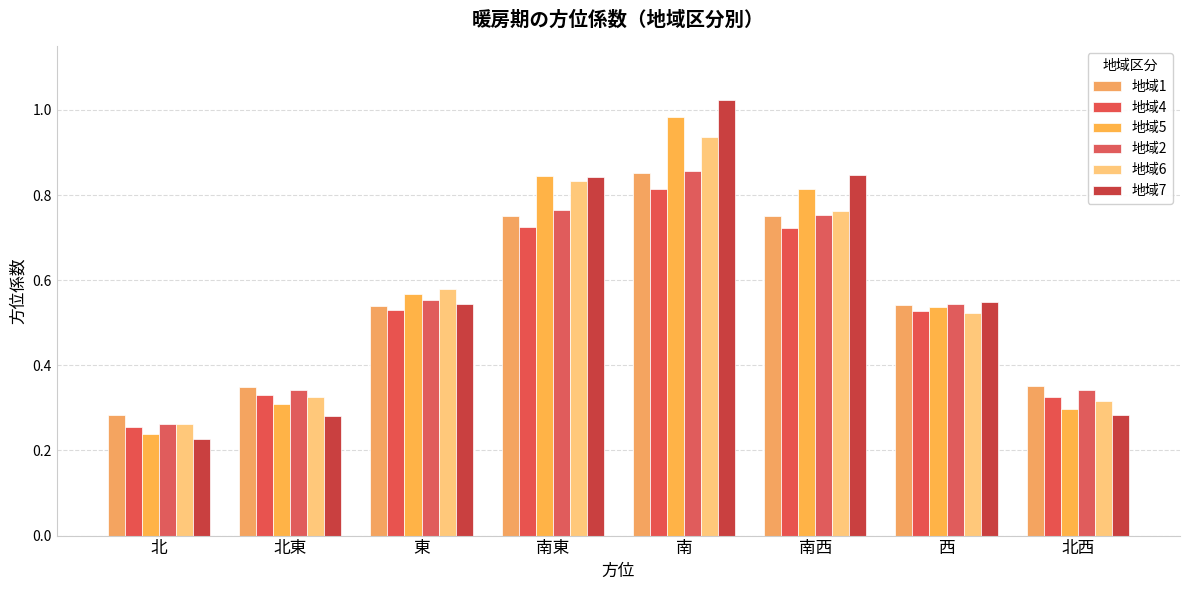

Are the bars grouped side by side (vs. stacked)?

Yes